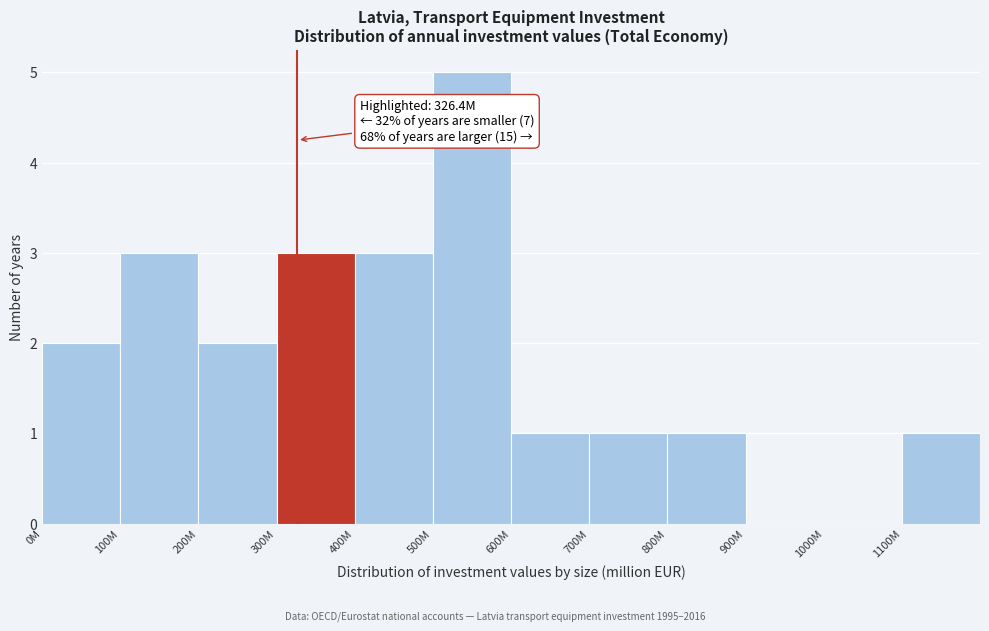

Reading left to right, extract all data points from this chart.

0M=2	100M=3	200M=2	300M=3	400M=3	500M=5	600M=1	700M=1	800M=1	900M=0	1000M=0	1100M=1